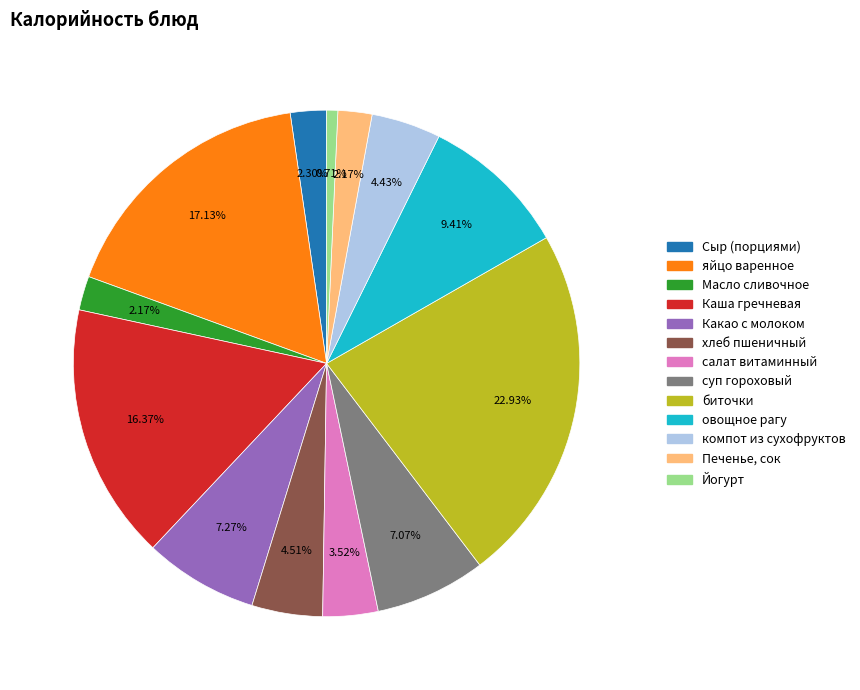

What percentage is the хлеб пшеничный slice, to the nearest percent?

5%